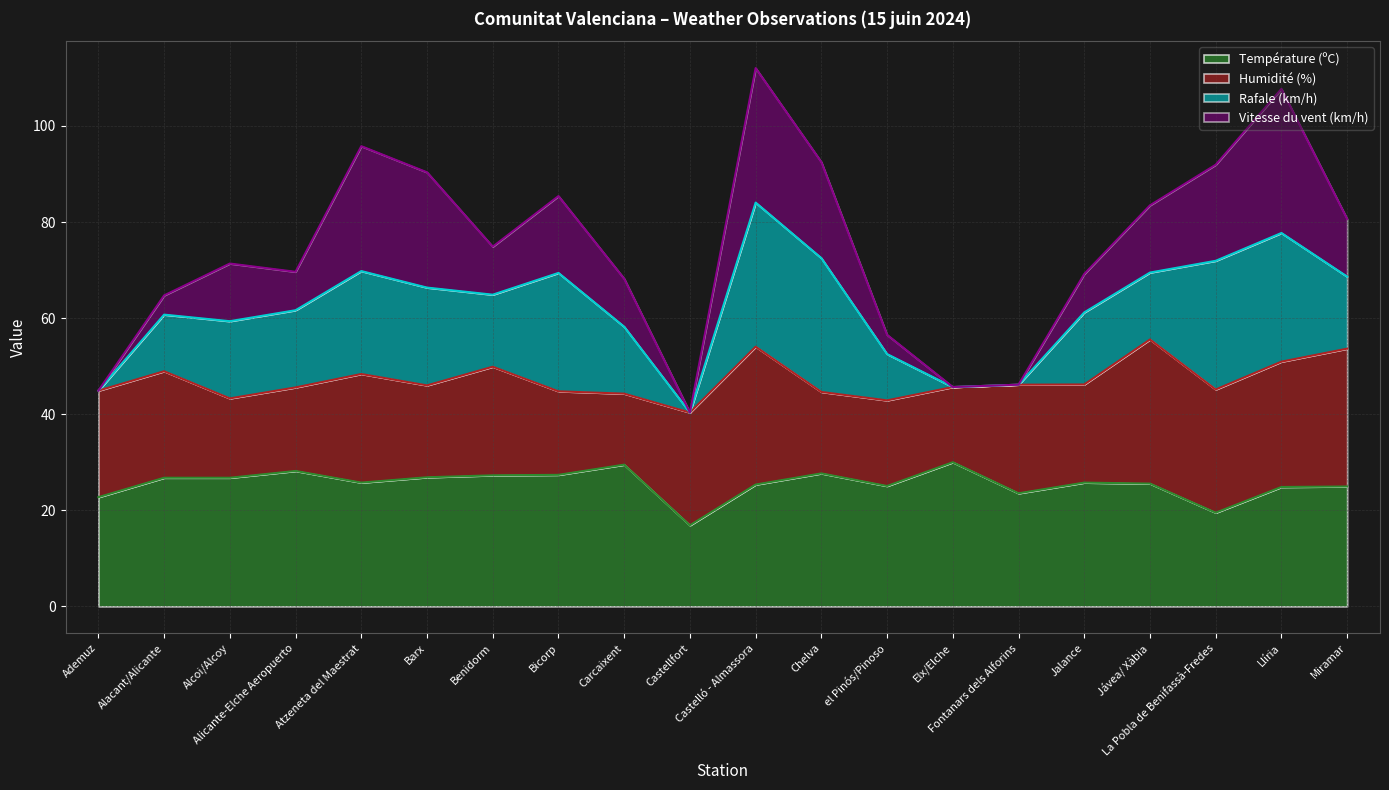

True or false: Humidité (%) and Vitesse du vent (km/h) cross at least once.

False